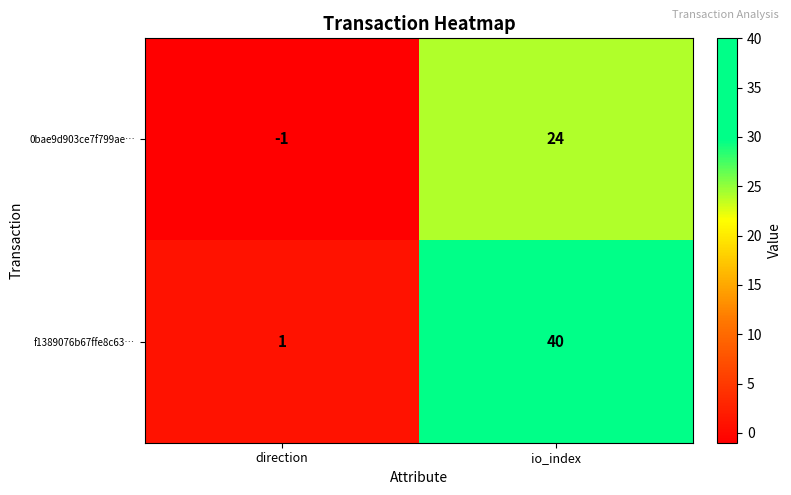

What is the sum of the 0bae9d903ce7f799ae… values at direction and io_index?

23